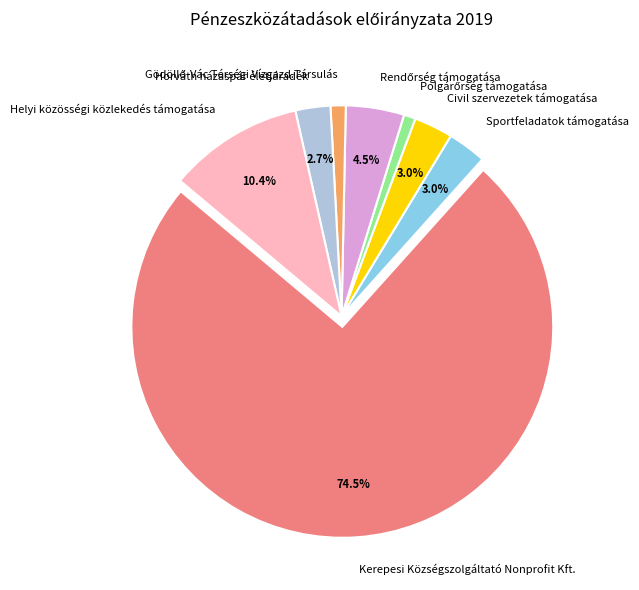

How many slices are in this pie chart?

8